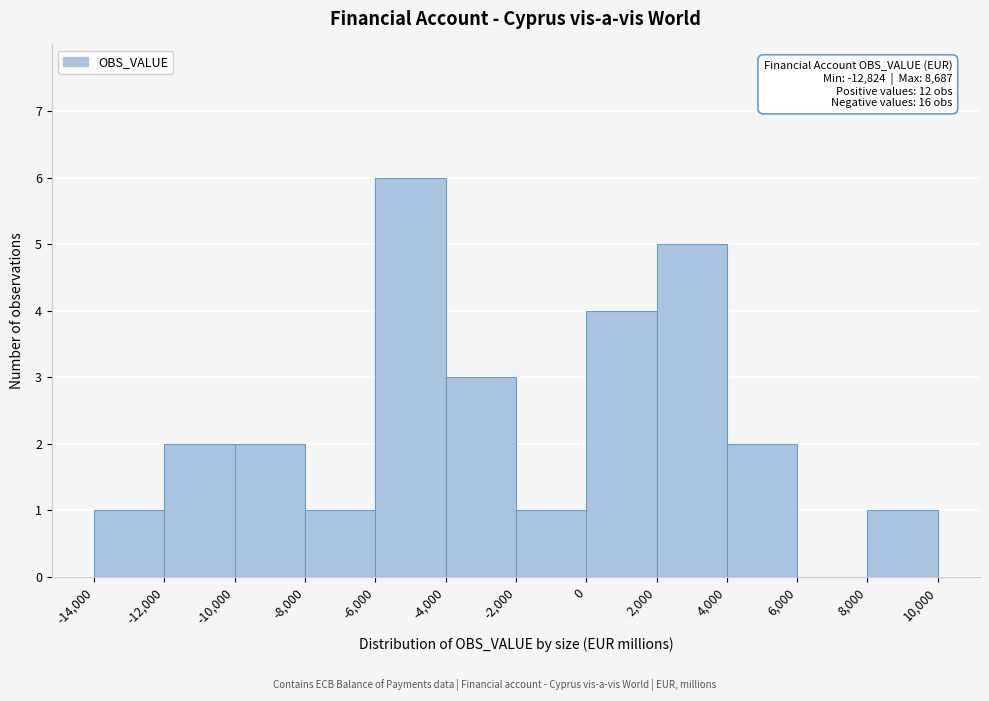

Over which range of the x-axis is the bar tallest?

-6,000 to -4,000